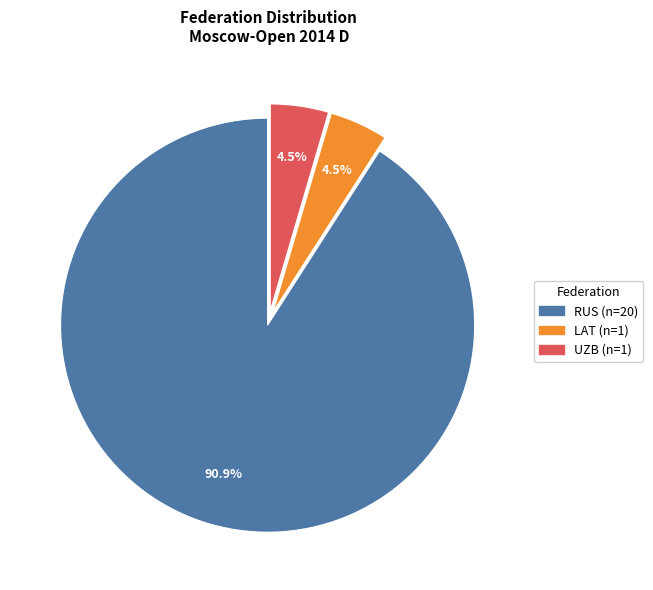

Which has a higher value, RUS or UZB?

RUS